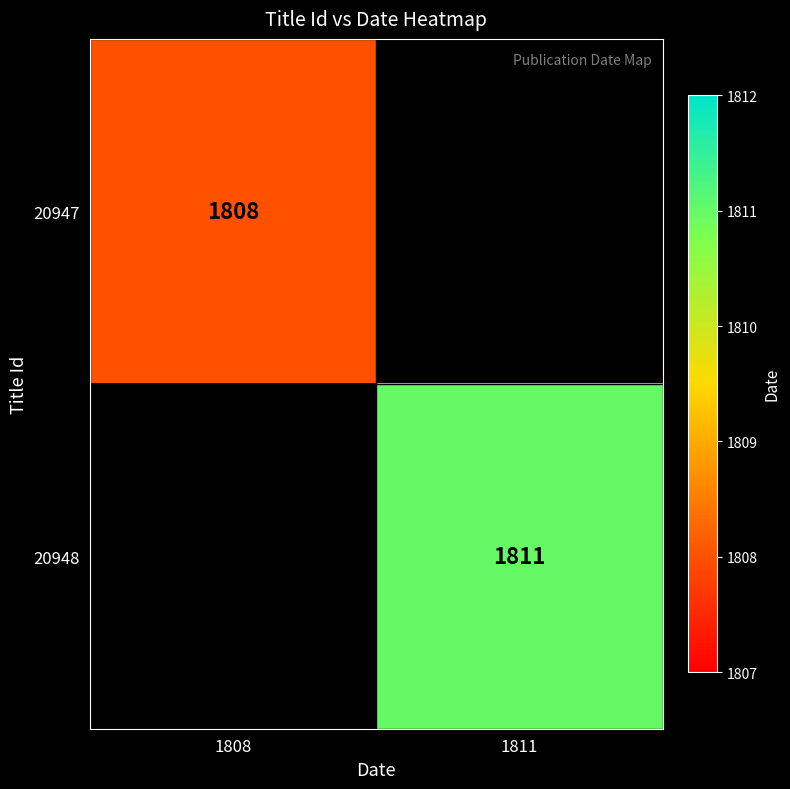

Between 1808 and 1811, which is larger?

1811